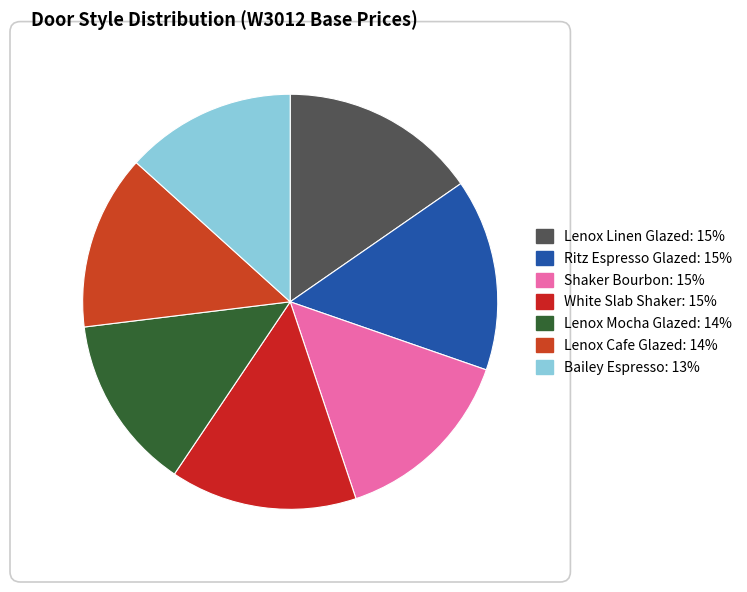

How many slices are in this pie chart?

7